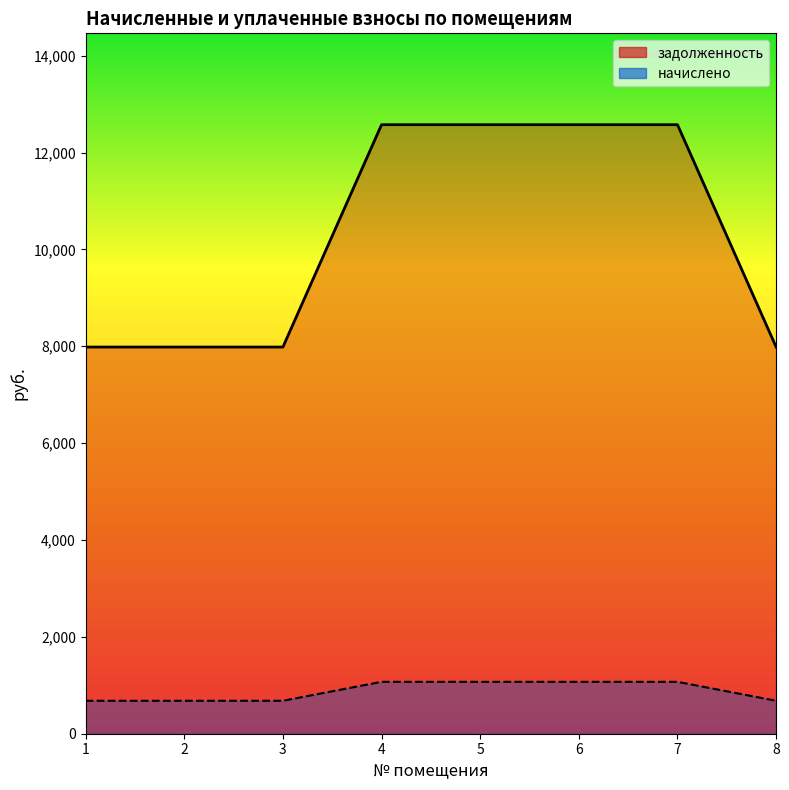

What is the total value across all series at 6?

13646.4